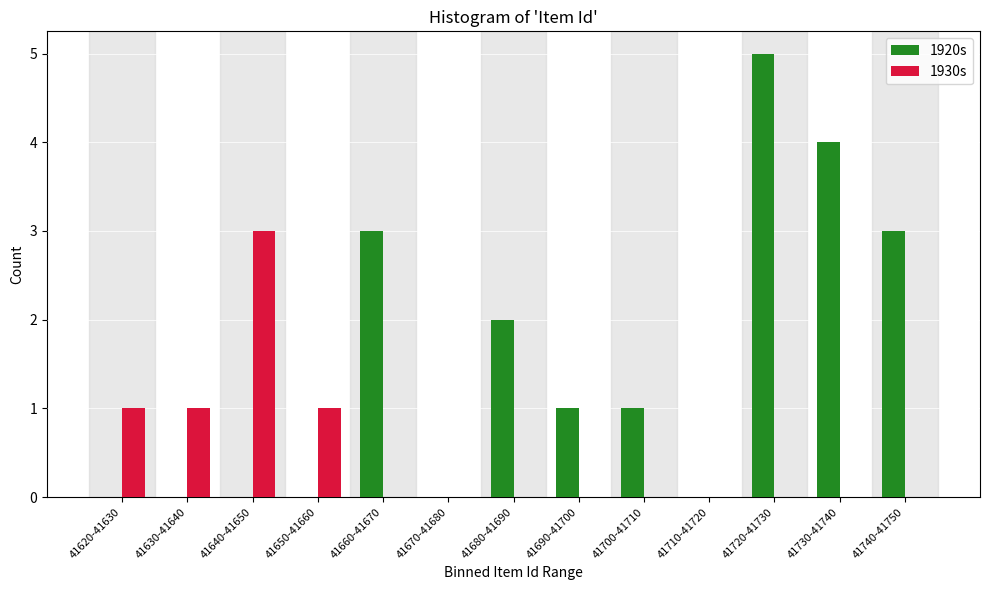

Reading right to left, transcribe all the data shown in this chart.

1920s: 41740-41750=3	41730-41740=4	41720-41730=5	41710-41720=0	41700-41710=1	41690-41700=1	41680-41690=2	41670-41680=0	41660-41670=3	41650-41660=0	41640-41650=0	41630-41640=0	41620-41630=0
1930s: 41740-41750=0	41730-41740=0	41720-41730=0	41710-41720=0	41700-41710=0	41690-41700=0	41680-41690=0	41670-41680=0	41660-41670=0	41650-41660=1	41640-41650=3	41630-41640=1	41620-41630=1